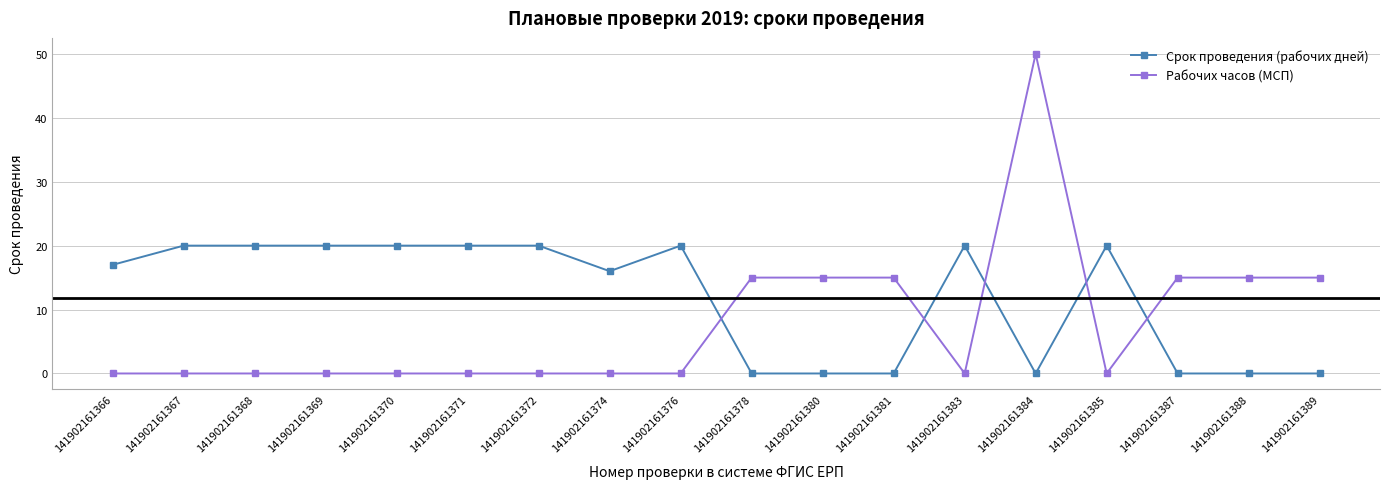

True or false: Рабочих часов (МСП) has a value of -21 at 141902161370.

False